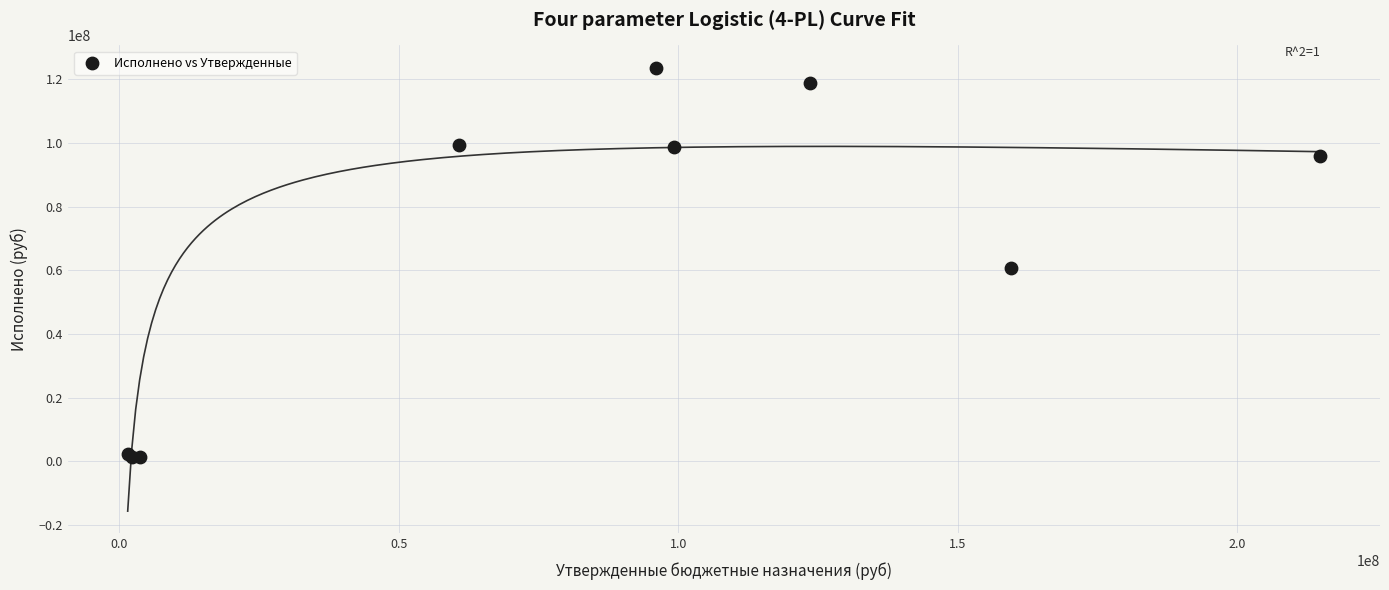

What Y value in the scatter plot is closest to 62562648?

60850028.0